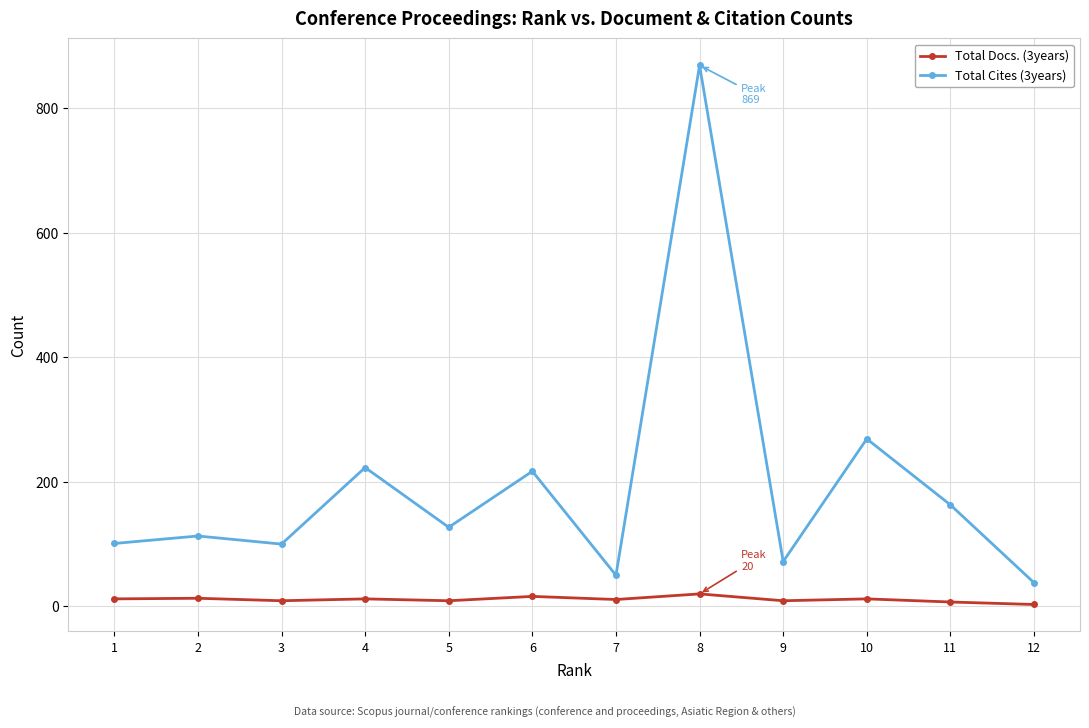

How many lines are shown in the chart?

2